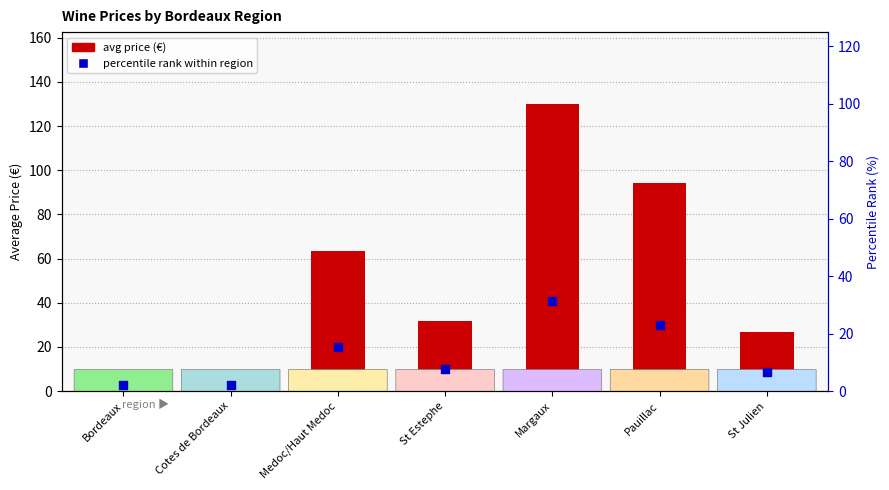

Which series has the largest total across all categories?

avg price (€)